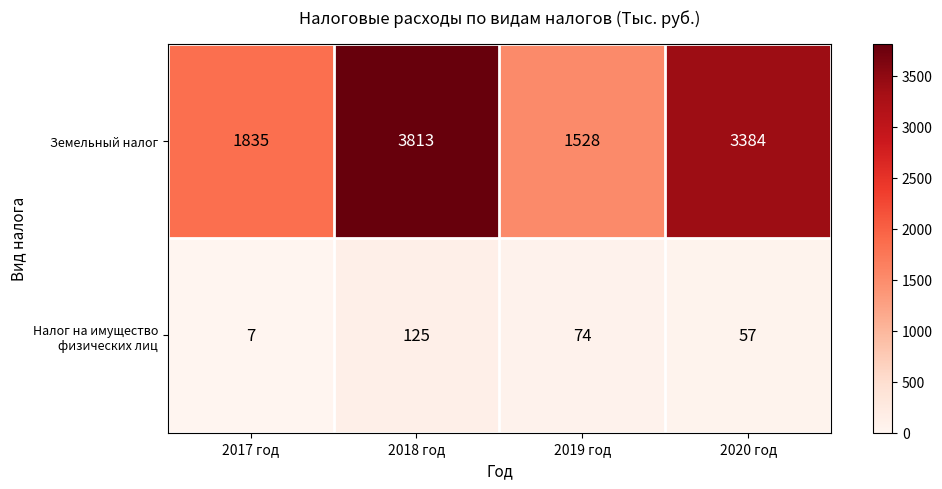

What is the spread (max minus min) of values at 2017 год?

1828